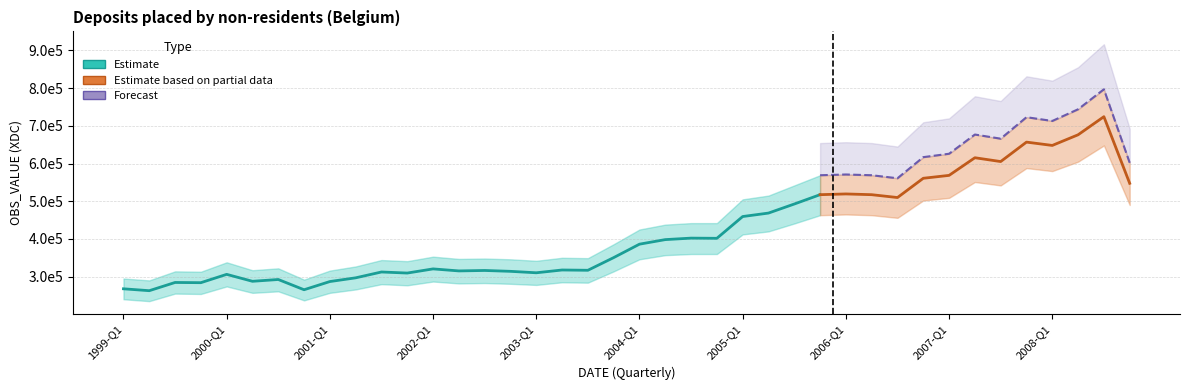

At which label does the data first exceed 386129?

2004-Q1